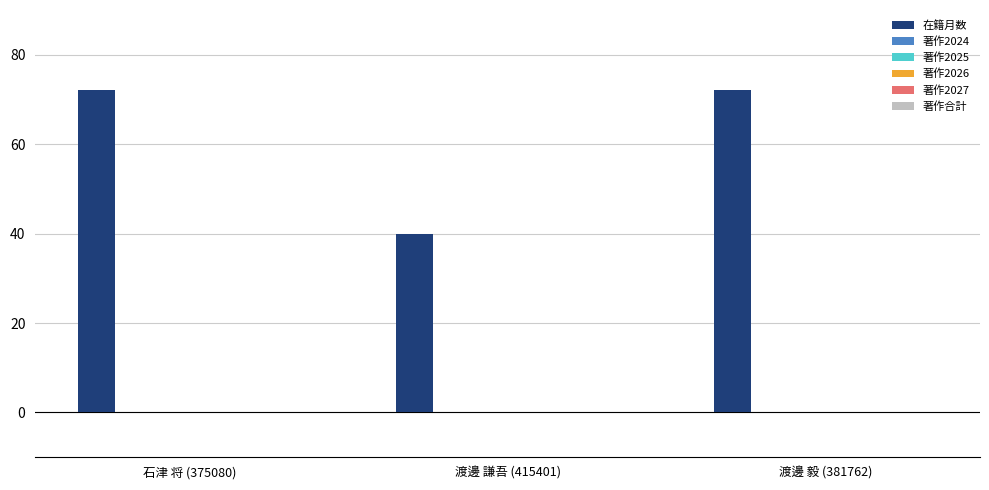

What is the minimum value shown in the chart?

40